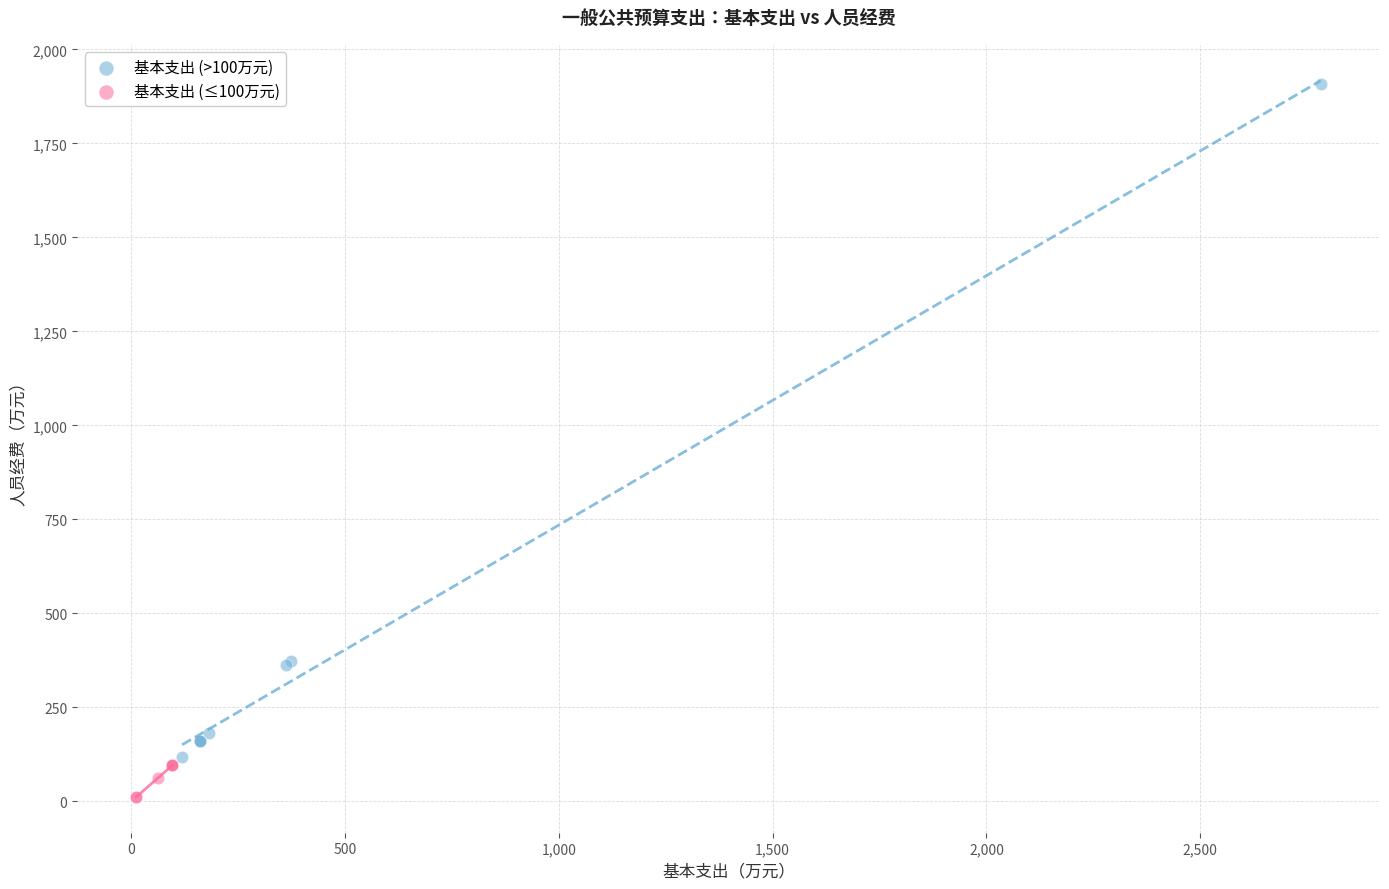

Which series has the largest Y range (max minus min)?

基本支出 (>100万元)